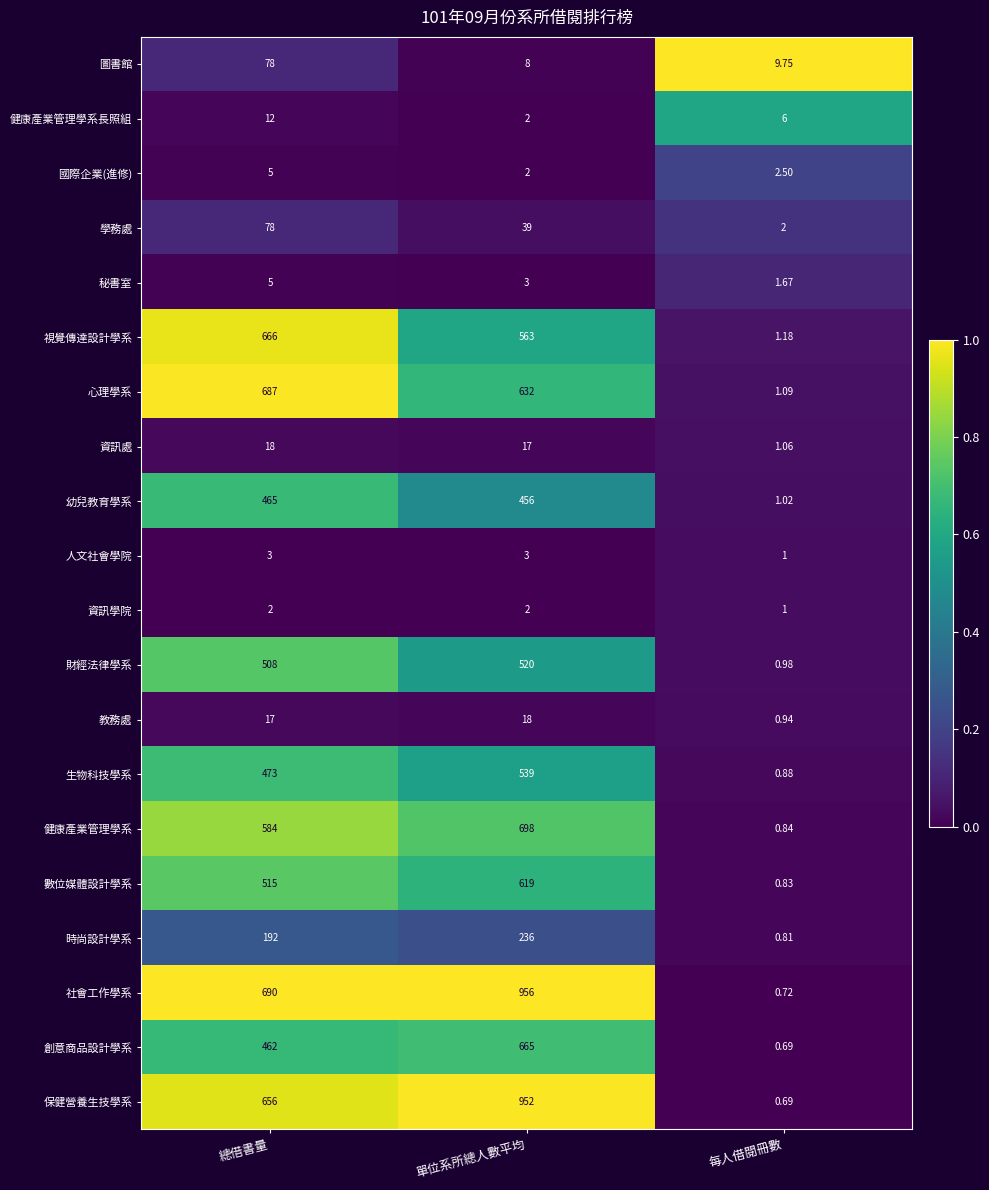

How many categories are shown in the chart?

3